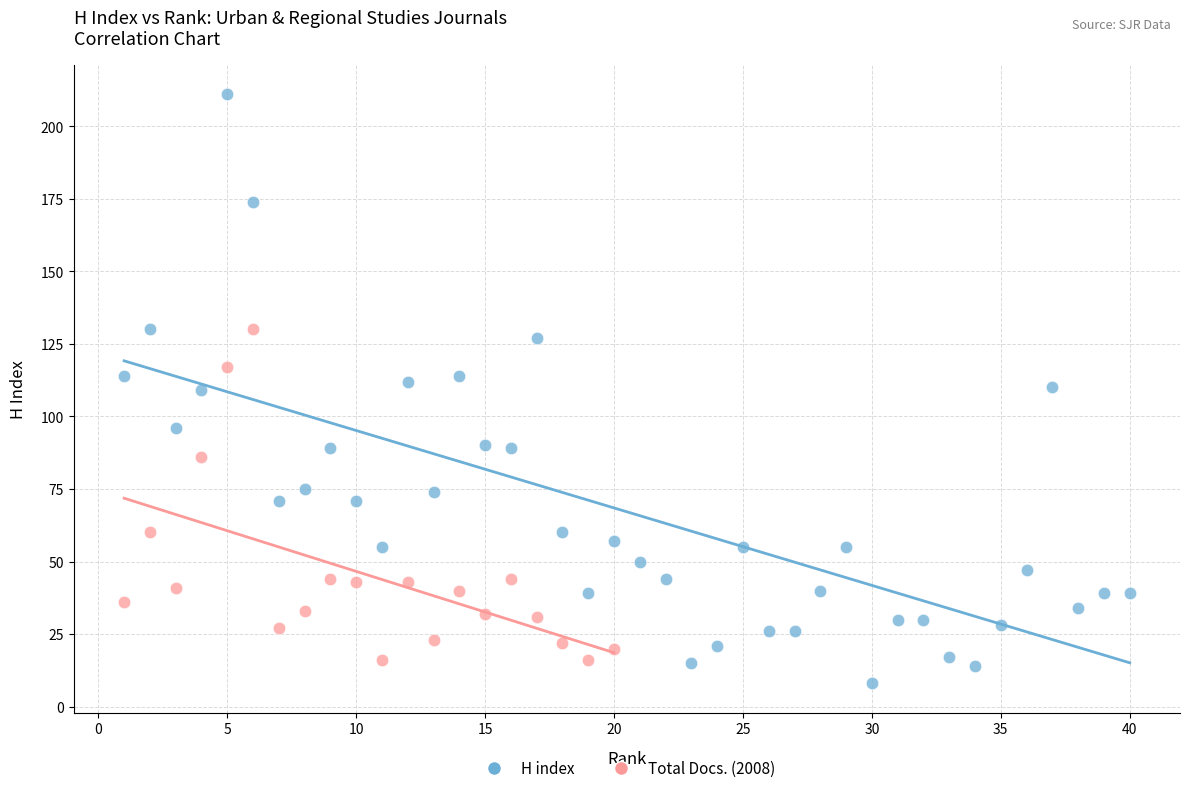

Which series contains the lowest Y value?

H index